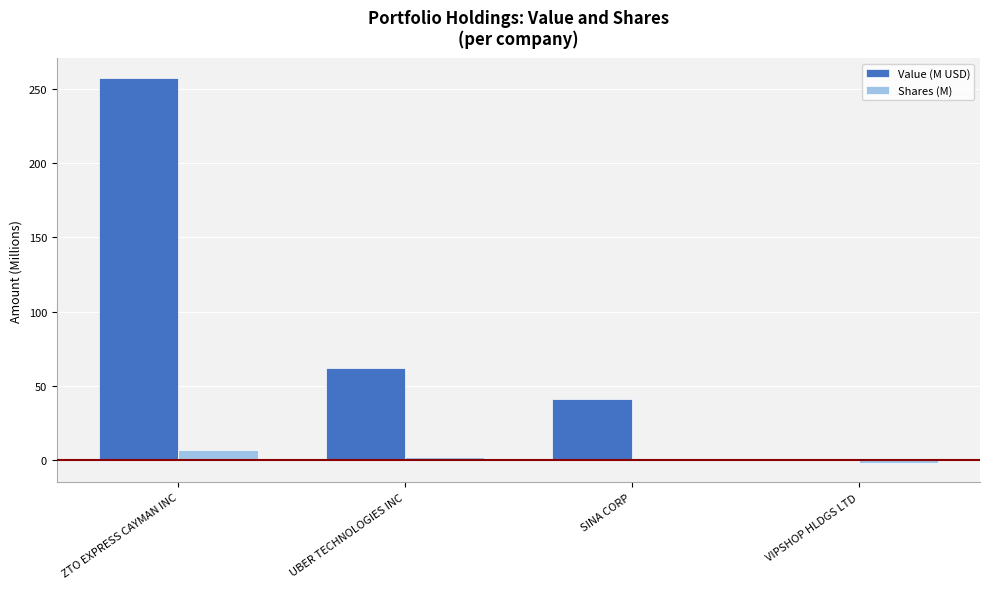

Which series has the largest total across all categories?

Value (M USD)